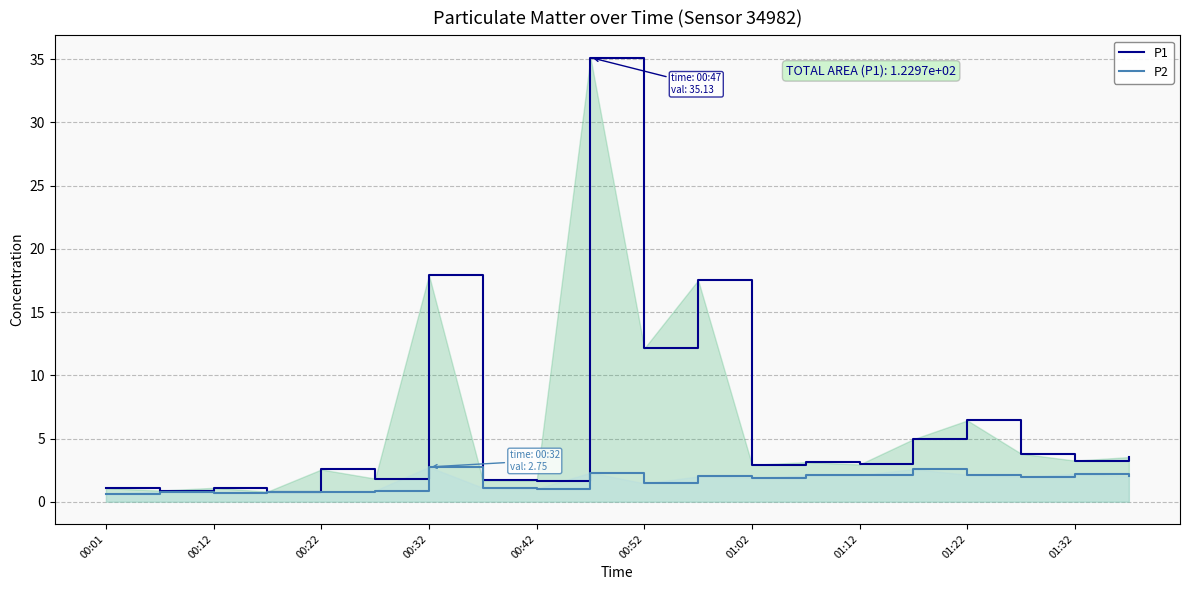

What is the value of the P1 point at the 16th from the left?

5.0